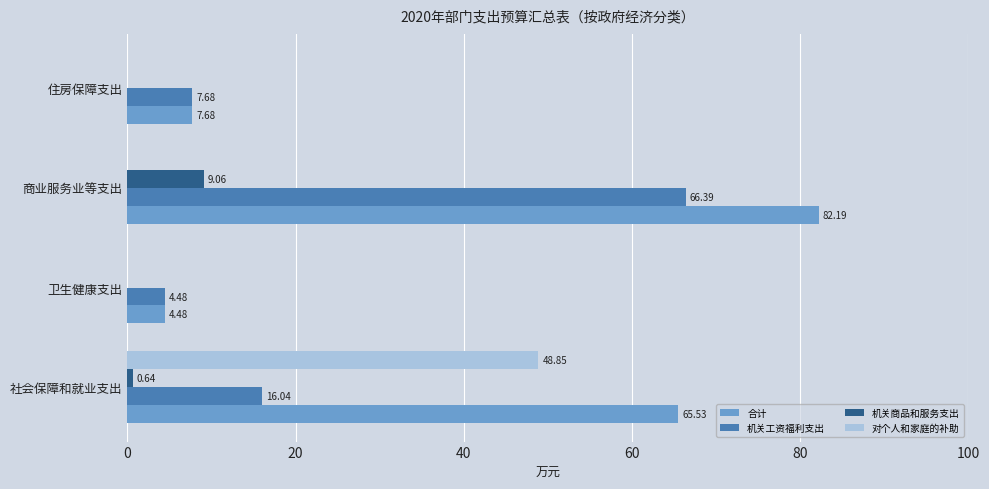

At which label does 合计 reach its peak?

商业服务业等支出